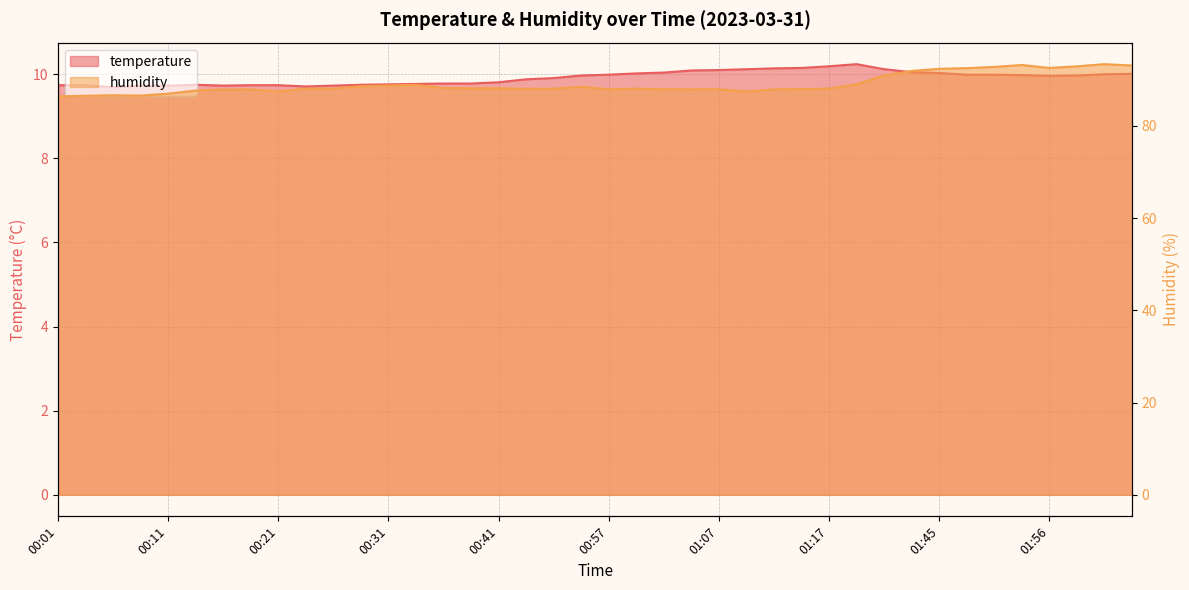

What is the sum of all humidity values?

3562.4